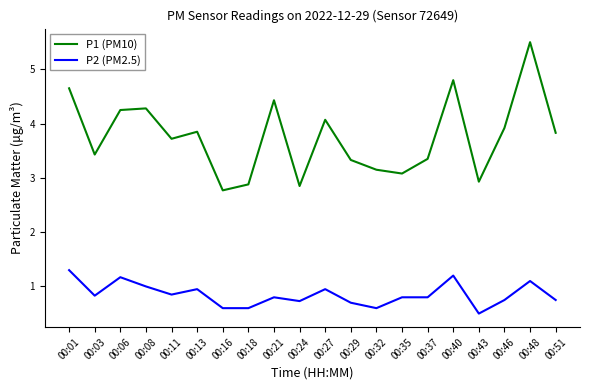

Rank the series by their average value, from highest to lowest.

P1 (PM10), P2 (PM2.5)